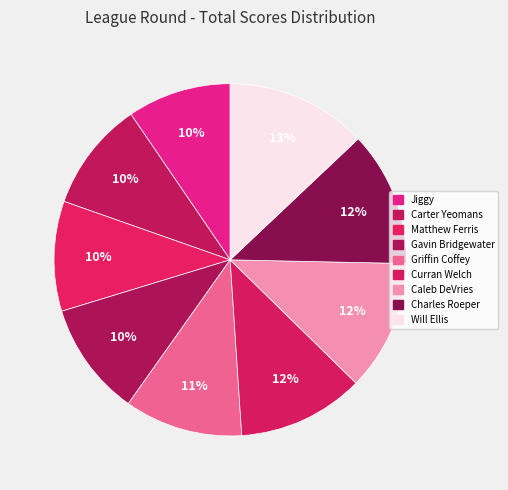

What percentage is the Curran Welch slice, to the nearest percent?

12%